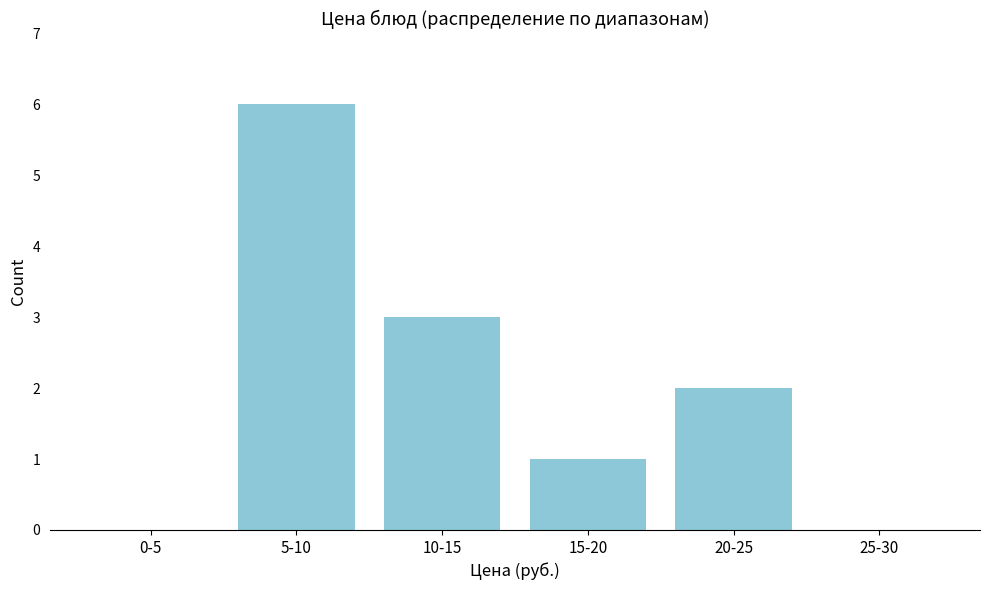

Reading right to left, extract all data points from this chart.

25-30=0	20-25=2	15-20=1	10-15=3	5-10=6	0-5=0